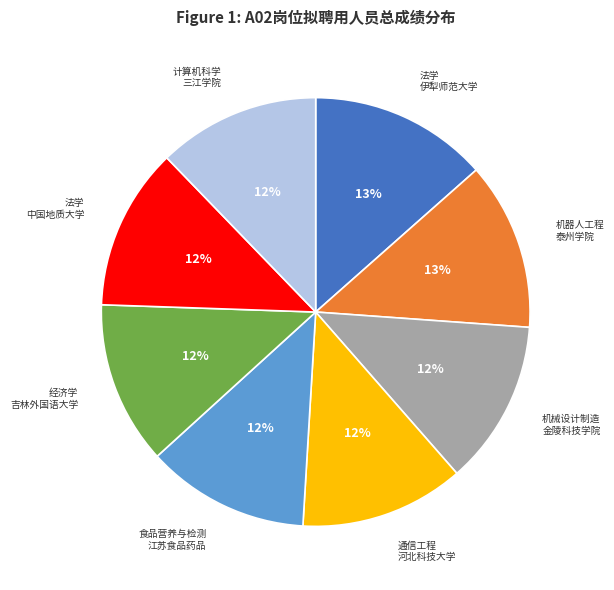

To the nearest percent, what is the average slice percentage?

12%